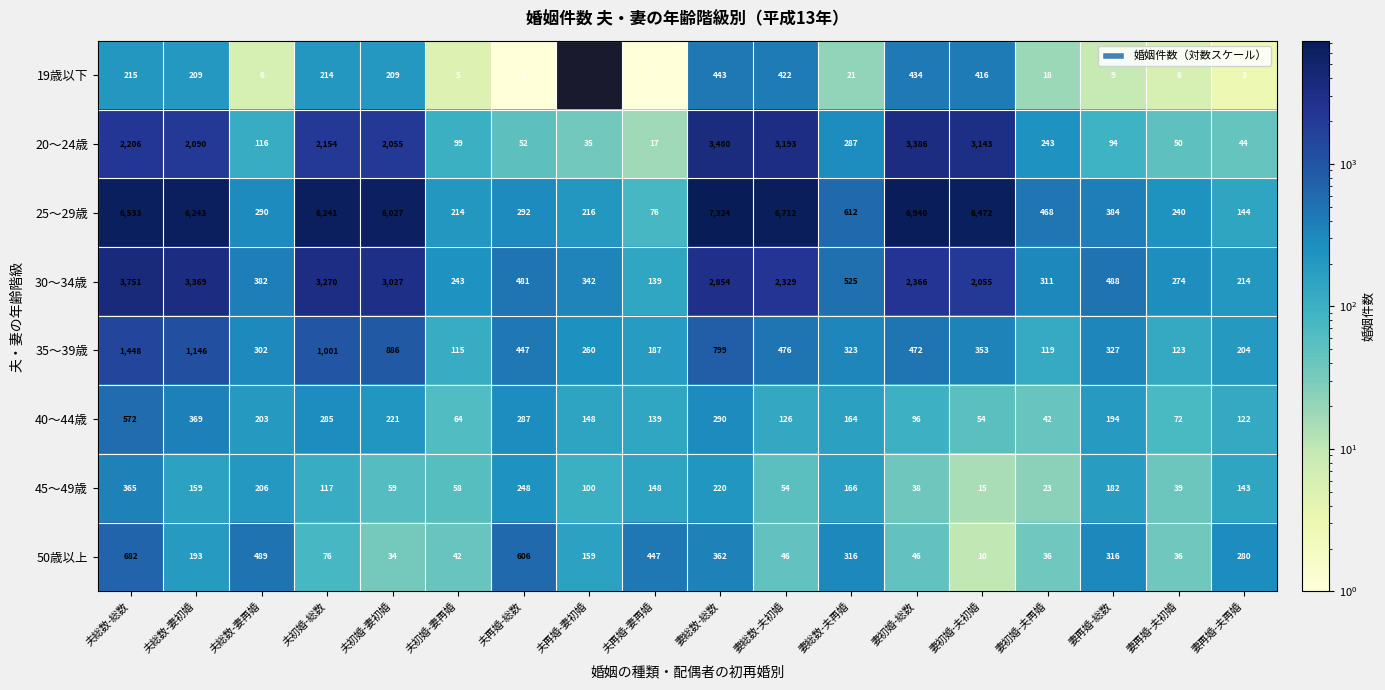

Rank the categories by 25～29歳 value from lowest to highest.

夫再婚-妻再婚, 妻再婚-夫再婚, 夫初婚-妻再婚, 夫再婚-妻初婚, 妻再婚-夫初婚, 夫総数-妻再婚, 夫再婚-総数, 妻再婚-総数, 妻初婚-夫再婚, 妻総数-夫再婚, 夫初婚-妻初婚, 夫初婚-総数, 夫総数-妻初婚, 妻初婚-夫初婚, 夫総数-総数, 妻総数-夫初婚, 妻初婚-総数, 妻総数-総数